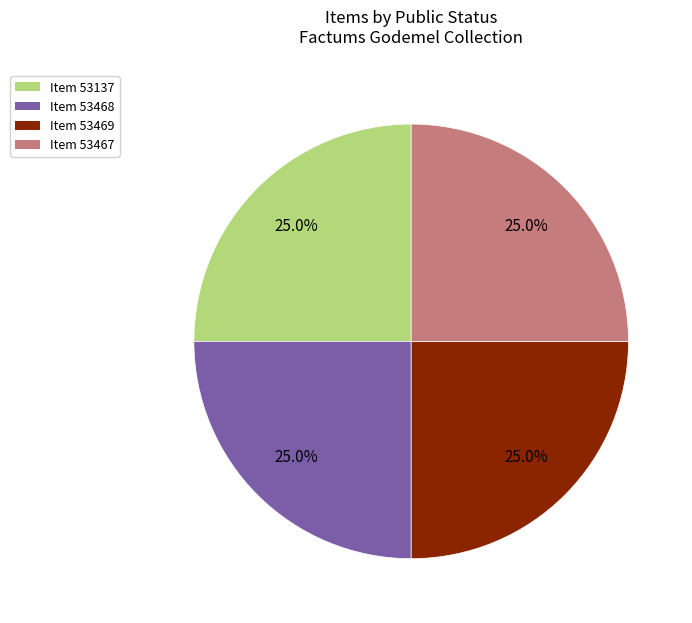

What percentage do Item 53469 and Item 53467 together represent?

50.0%